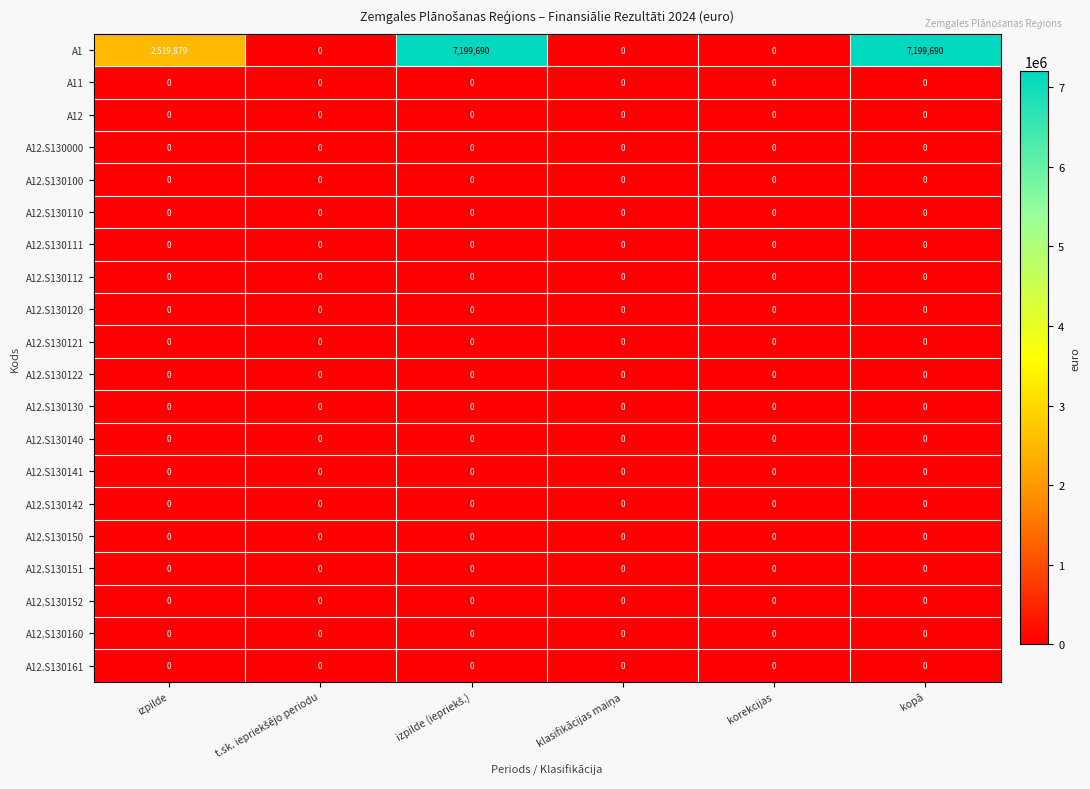

Is it true that A12.S130110 equals 0 at korekcijas?

True